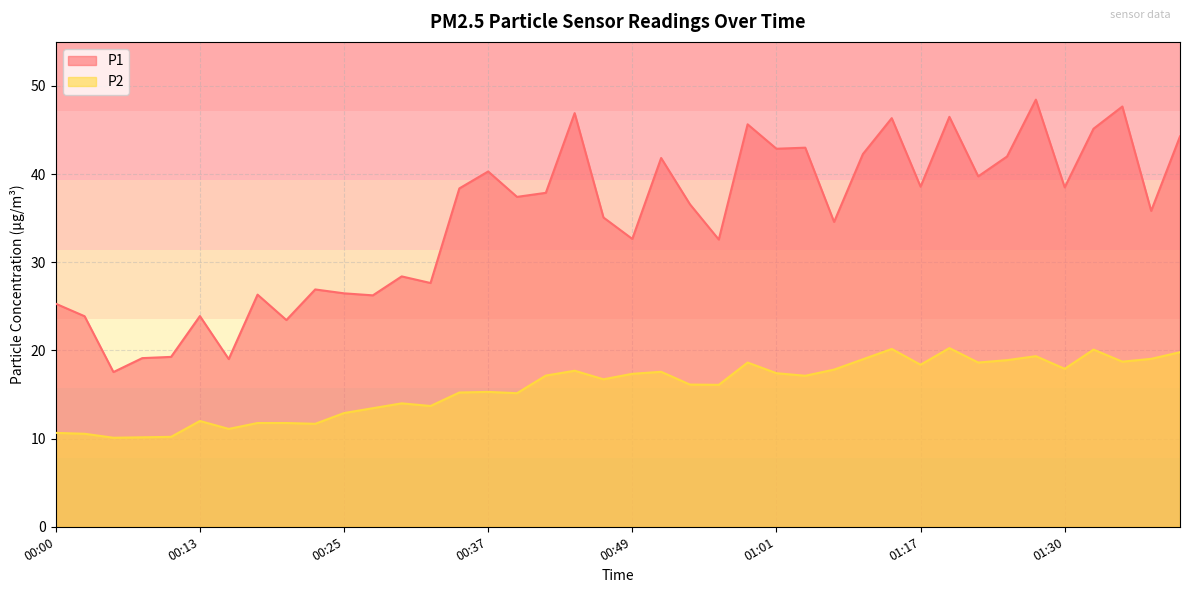

What is the label of the 22nd point from the left?

00:52